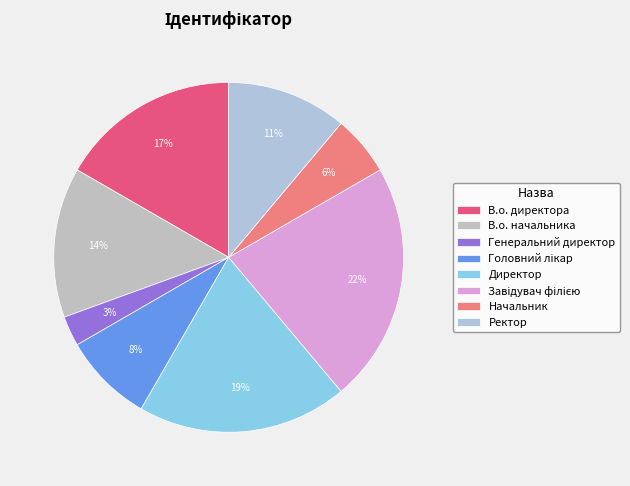

To the nearest percent, what percentage of the pie is Генеральний директор?

3%